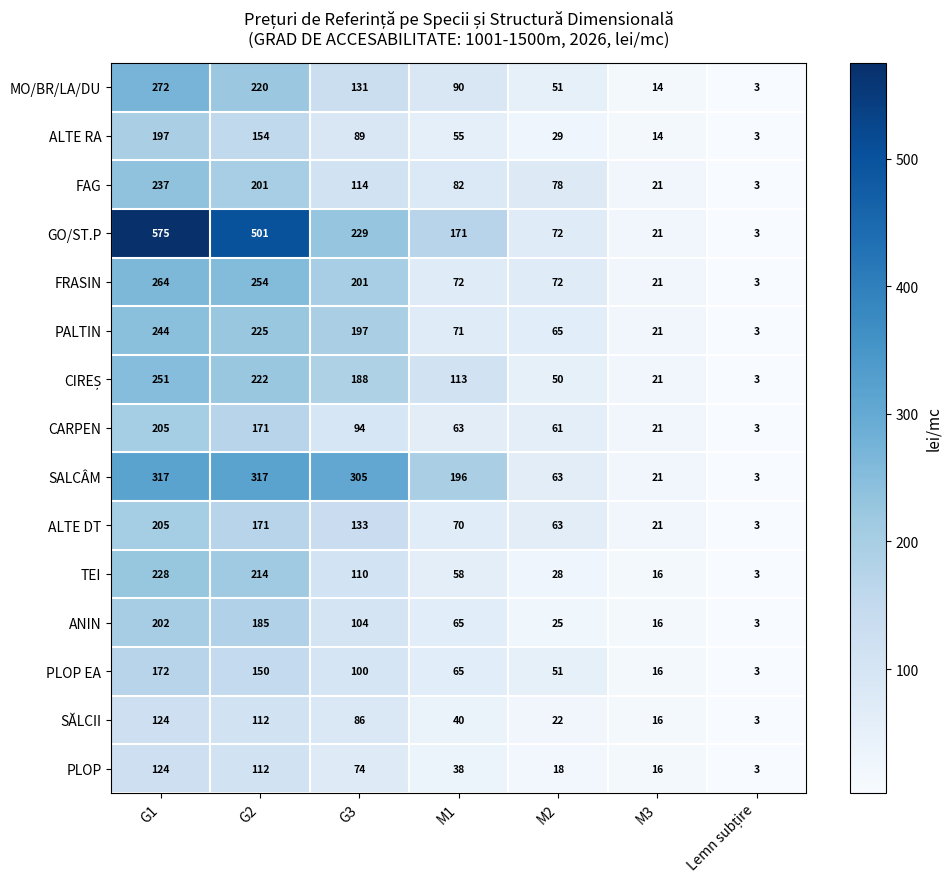

What is the sum of all SĂLCII values?

403